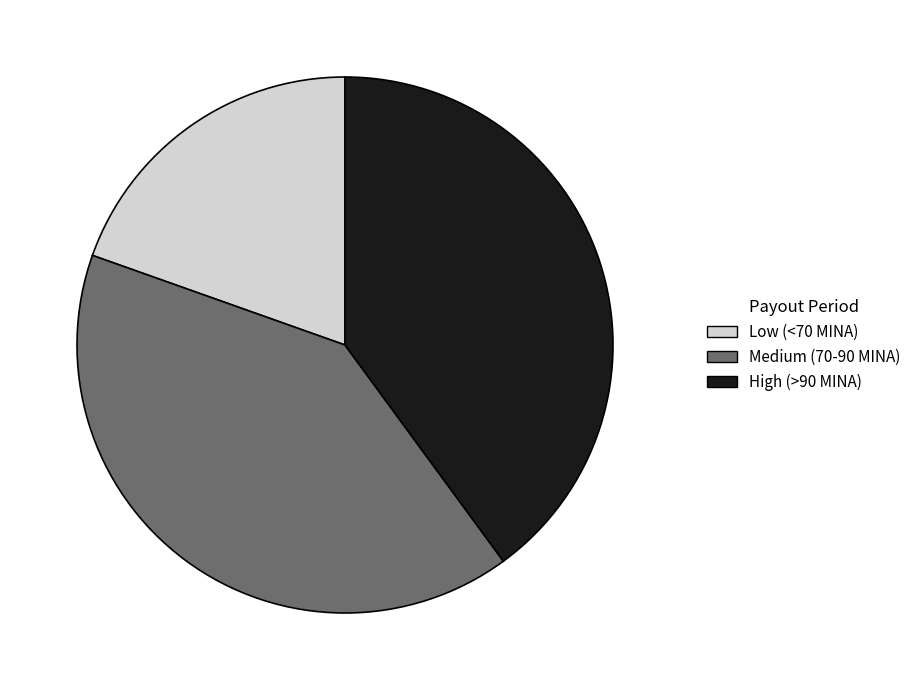

The Medium (70-90 MINA) slice represents 40% of the pie. True or false?

True